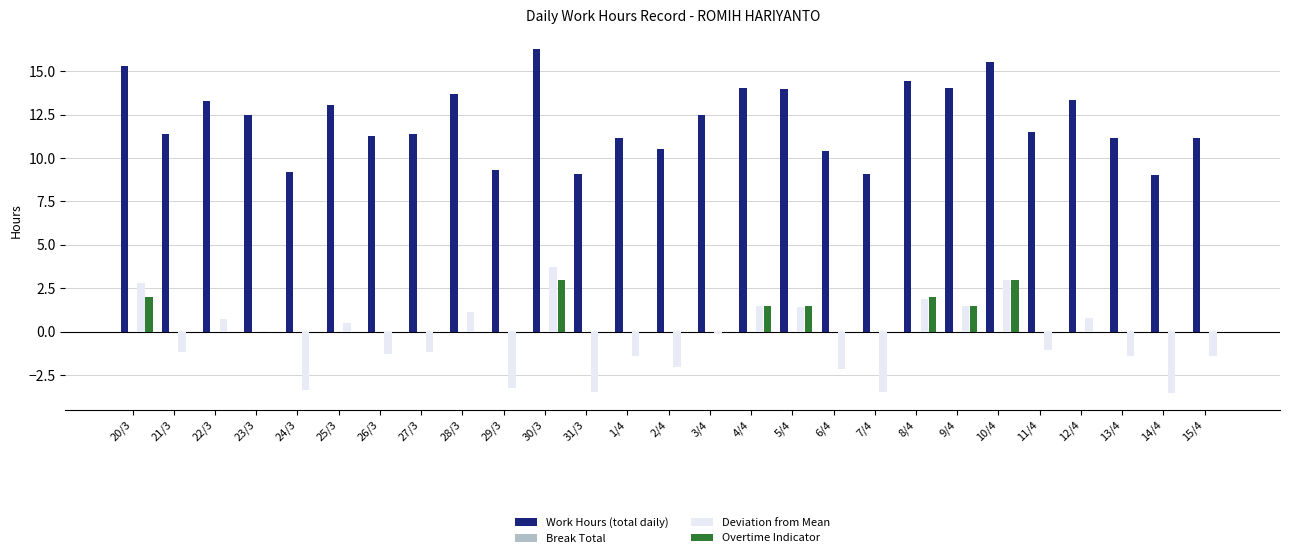

Are the bars horizontal?

No